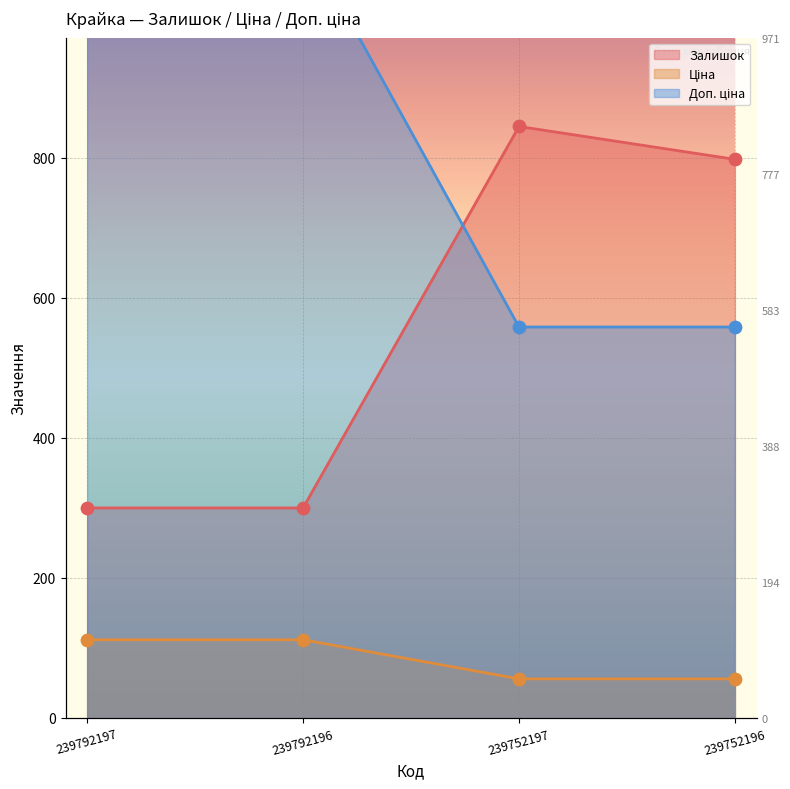

Which series has the largest total across all categories?

Доп. ціна